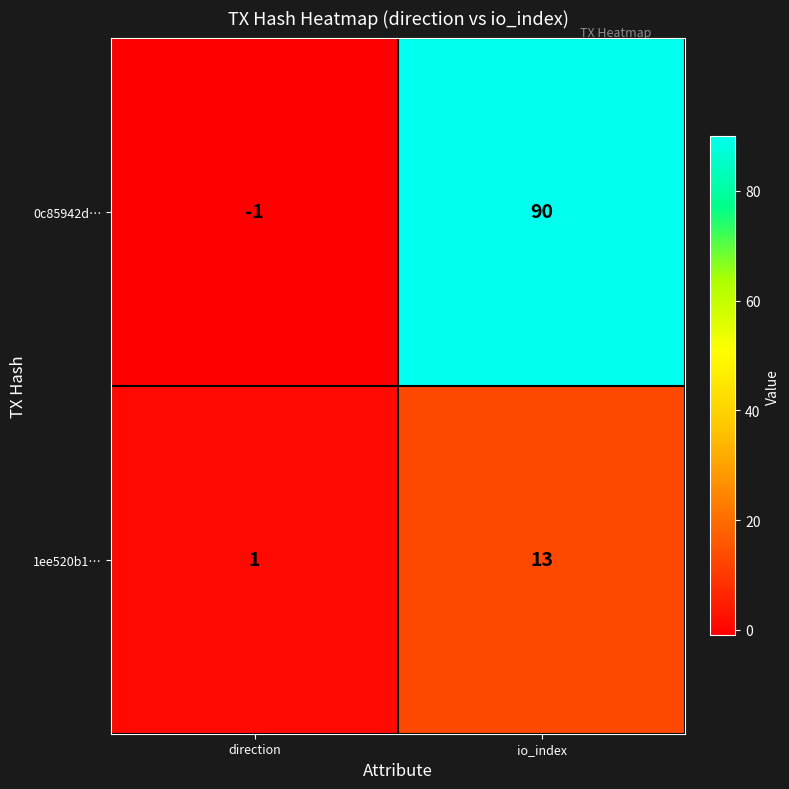

What is the maximum value shown in the chart?

90